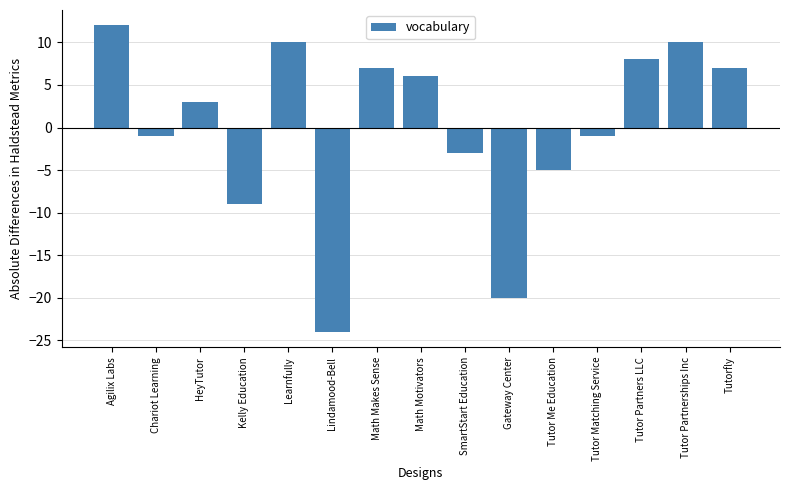

What value does the data have at Math Makes Sense?

7